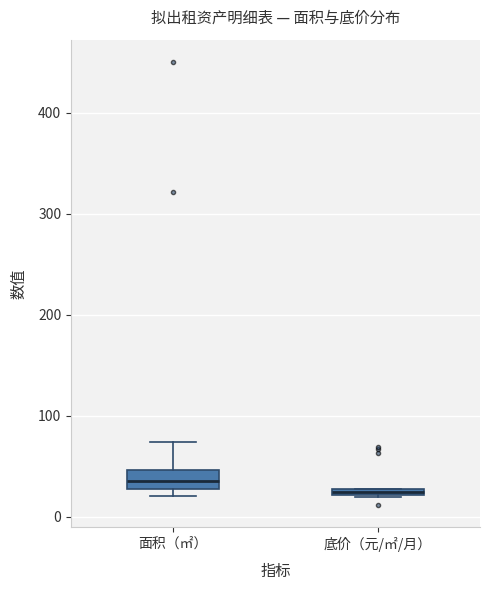

Which box has the lowest median line?

底价（元/㎡/月）